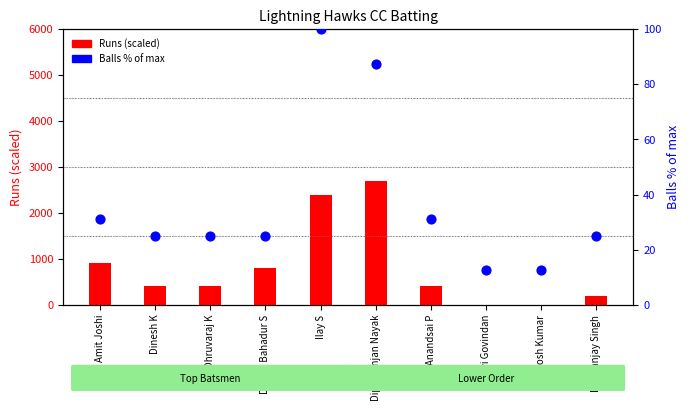

At how many categories does at least one series exceed 1171?

2